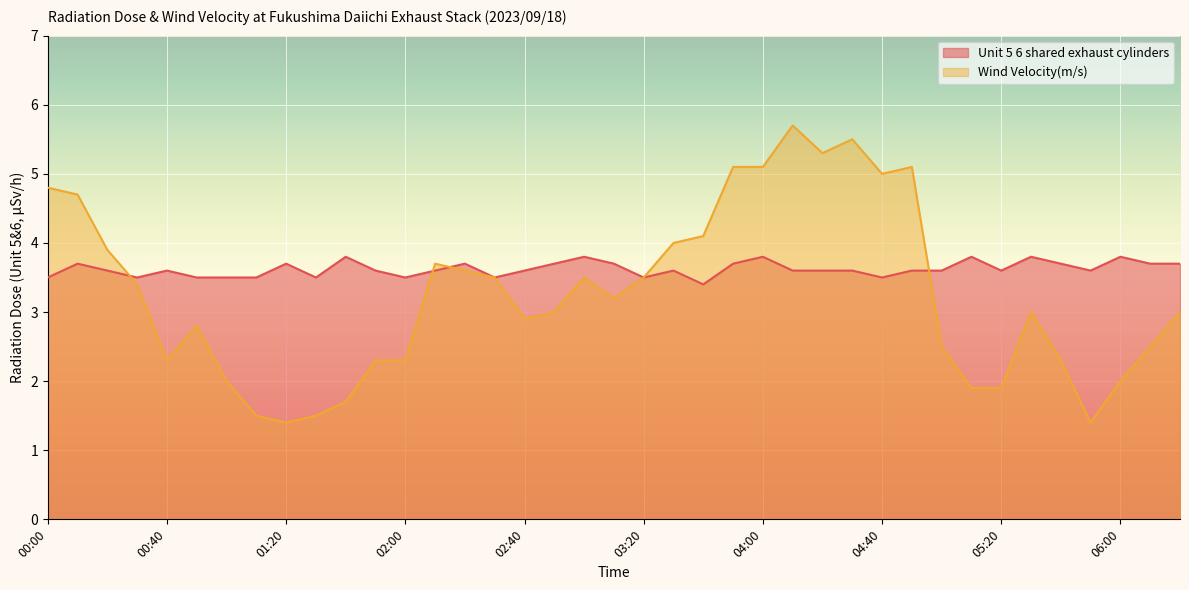

Between 04:20 and 06:20, which is larger?

06:20